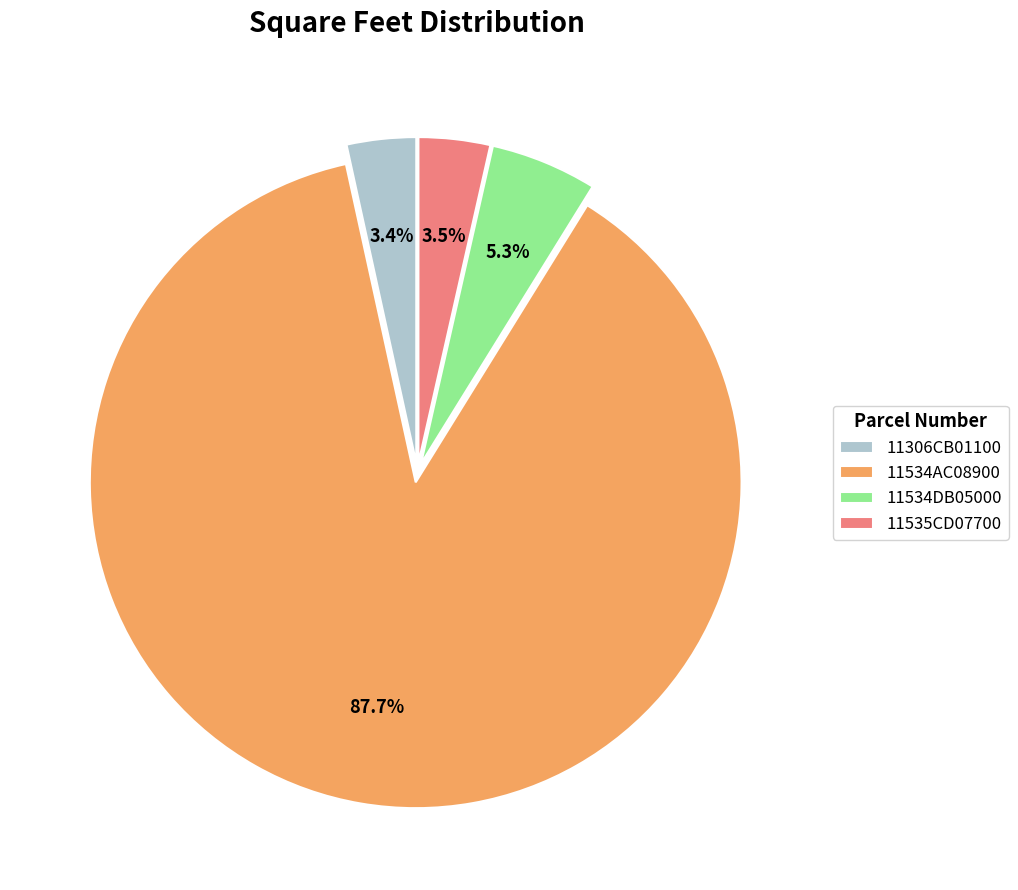

Which slice represents more than half of the pie?

11534AC08900